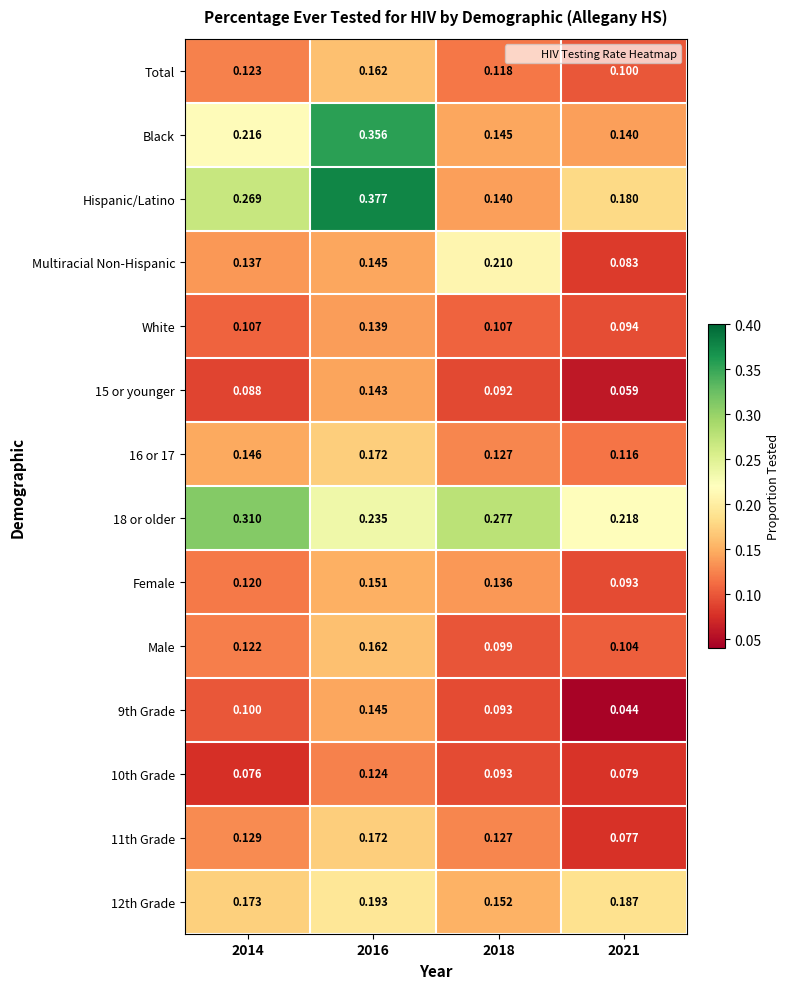

Which series has the largest range (max minus min)?

Hispanic/Latino